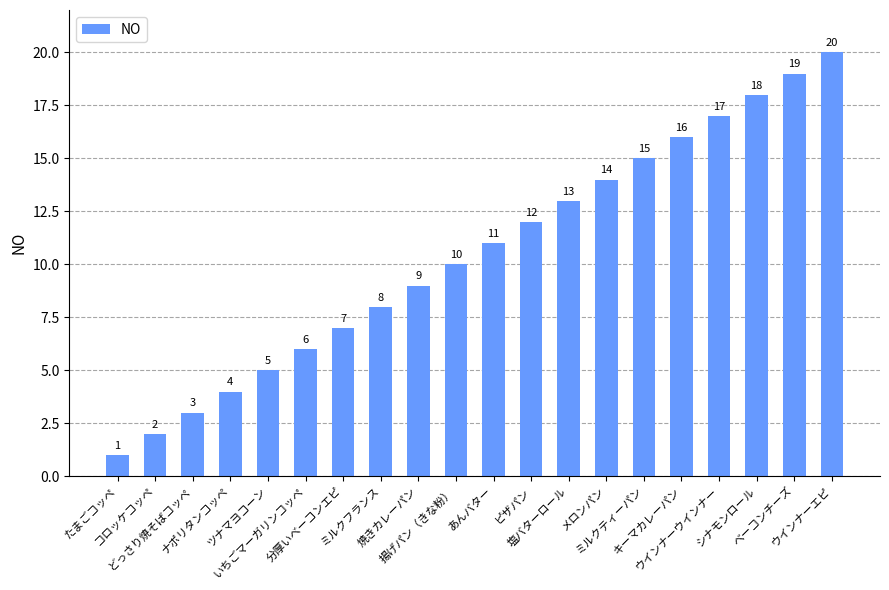

How many data points does each series have?

20